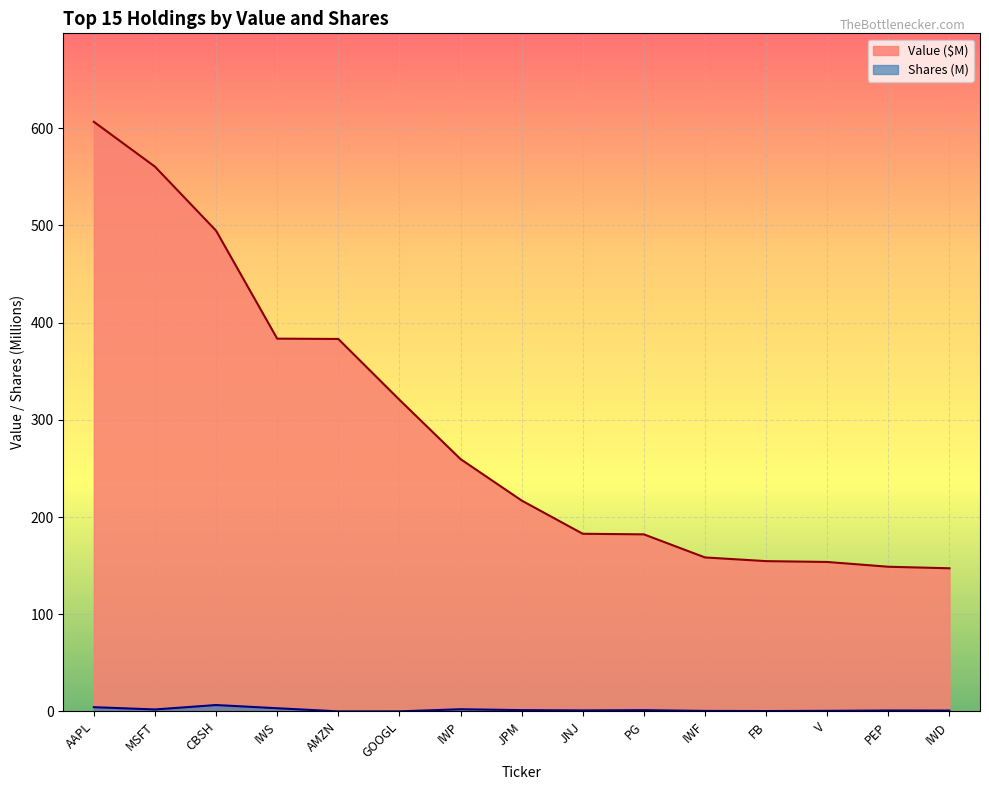

Which series has the largest range (max minus min)?

Value ($M)